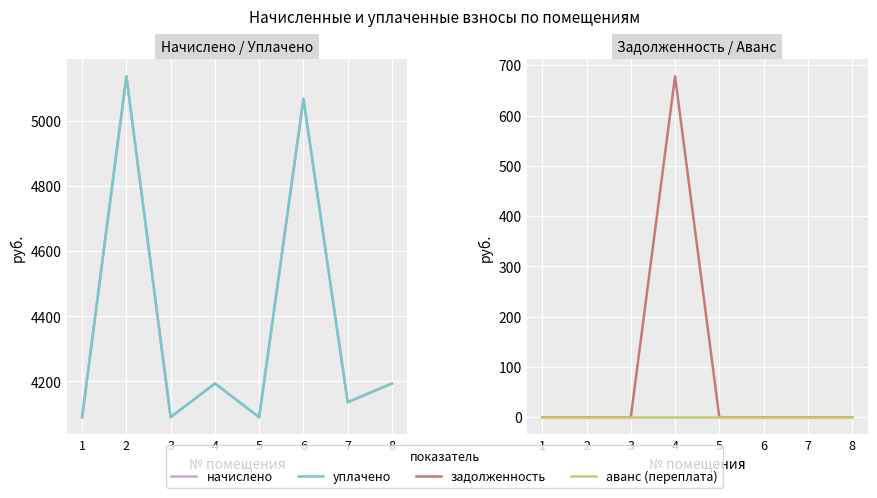

Rank the series at 2 from highest to lowest value.

начислено, уплачено, задолженность, аванс (переплата)